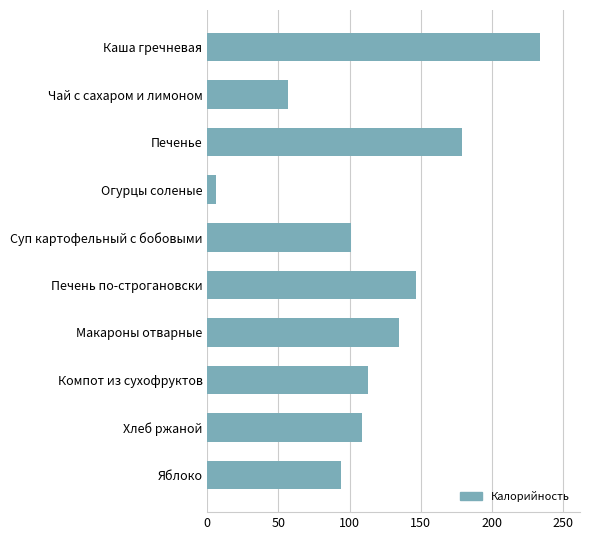

What is the average value?

118